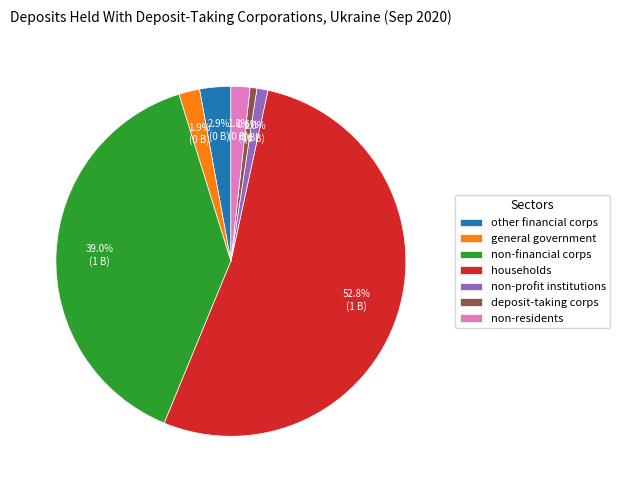

How many segments does this pie chart have?

7